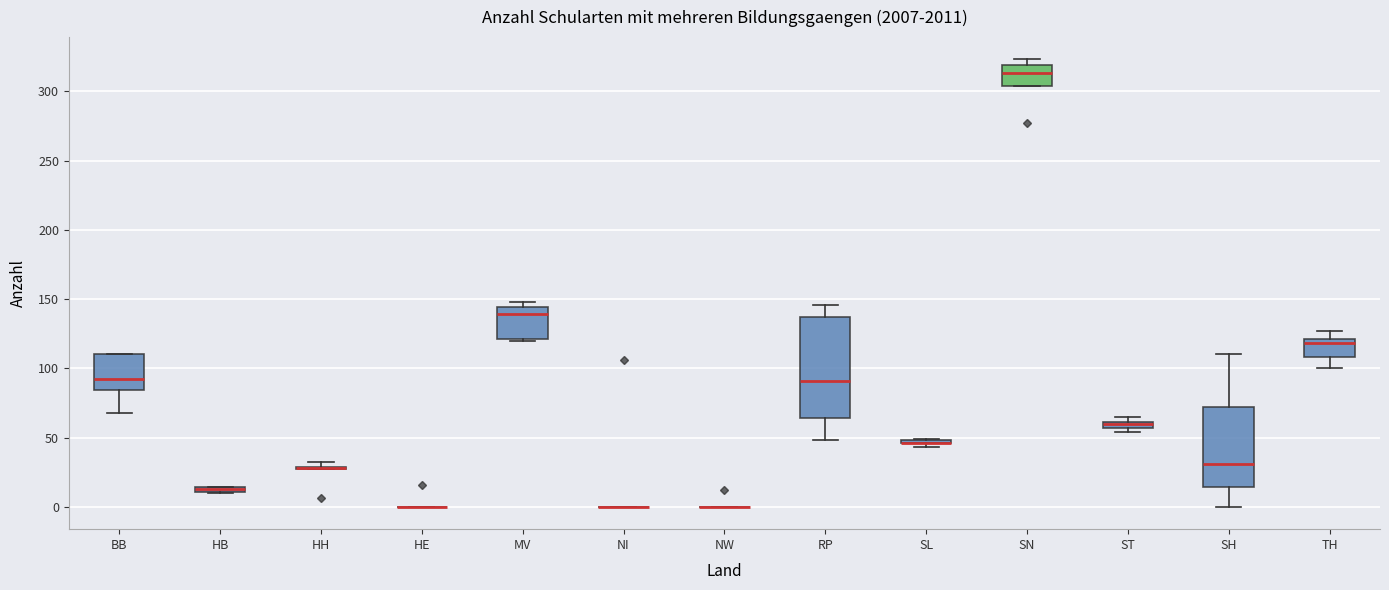

Which box is the tallest, from its lower edge to its upper edge?

RP